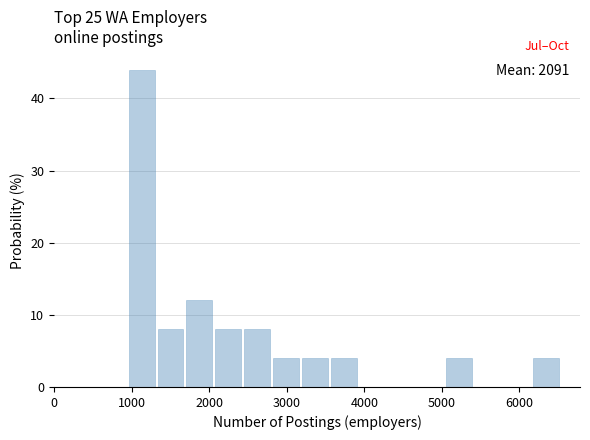

Read against the x-axis, roughly where is the centre of the tallest bar?

1100